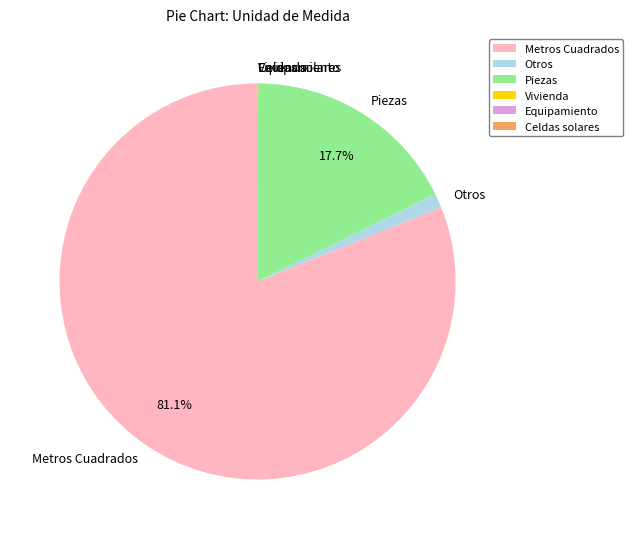

What is the largest slice in the pie chart?

Metros Cuadrados